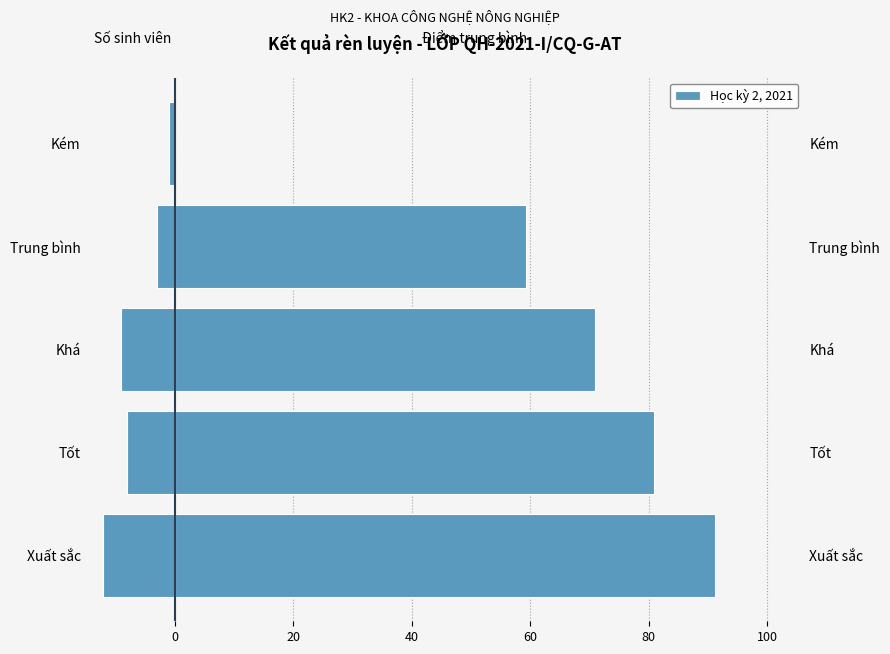

Which series has the largest range (max minus min)?

Điểm trung bình